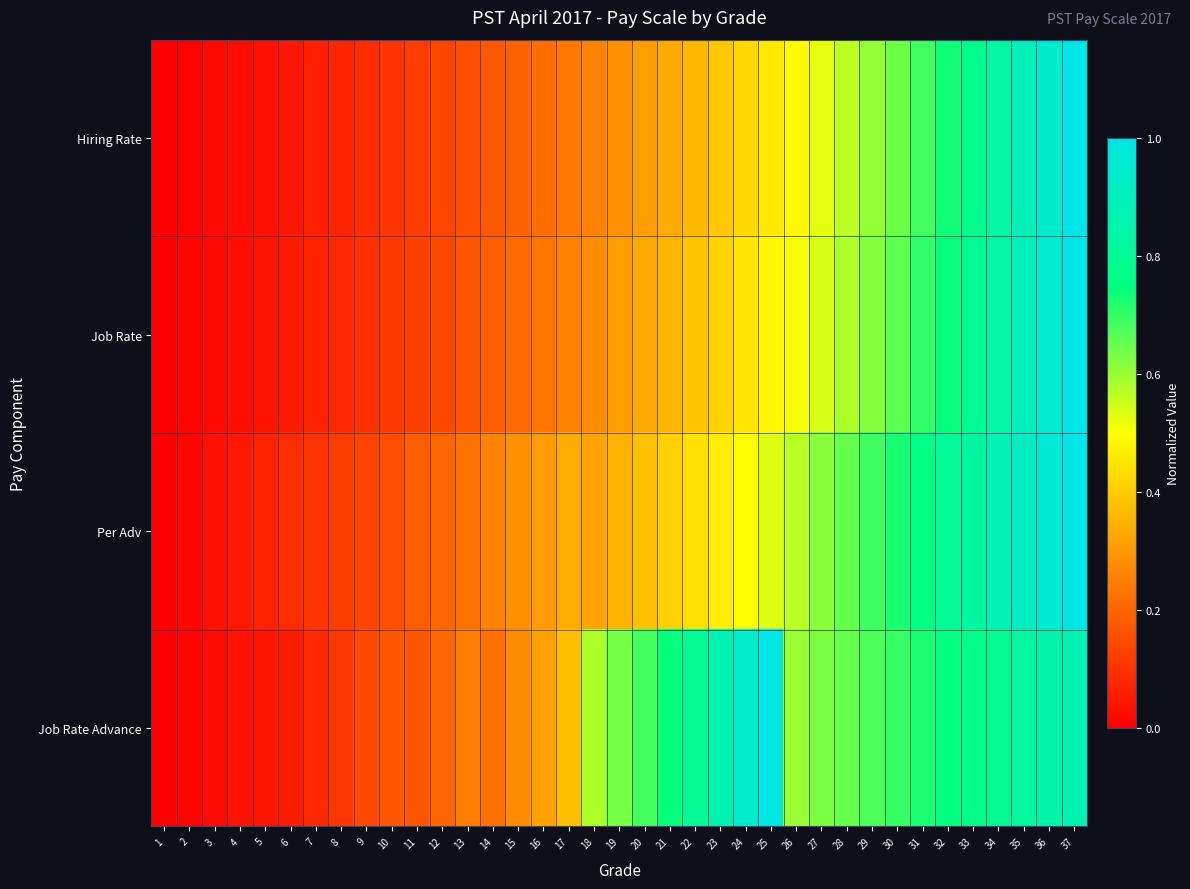

Between 7 and 34, which series saw the biggest shift?

Job Rate